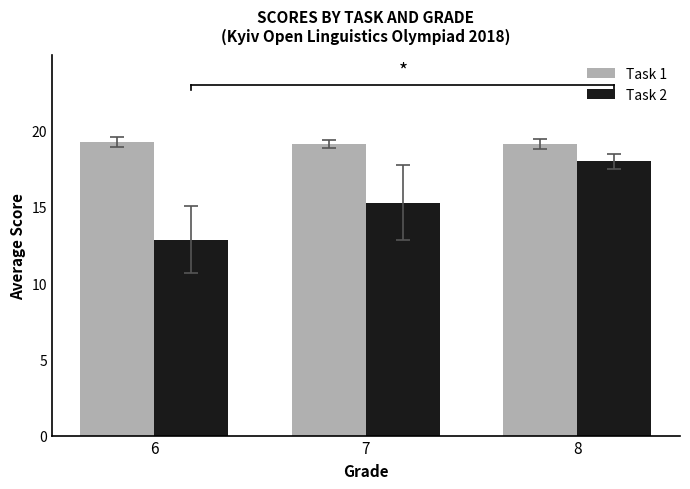

What is the lowest value of the Task 1 series?

19.1